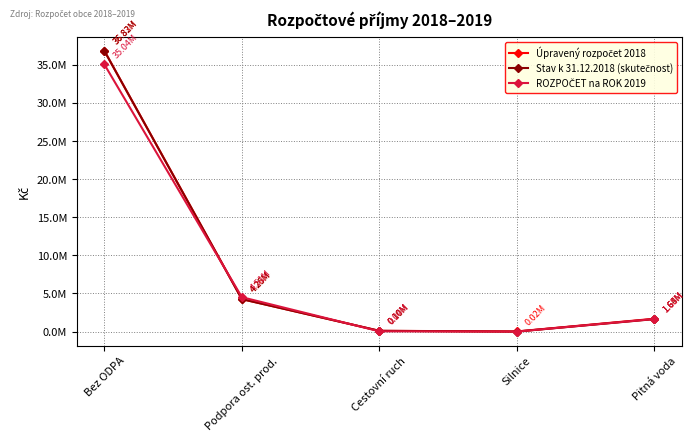

Is this an area chart (filled region under the line)?

No